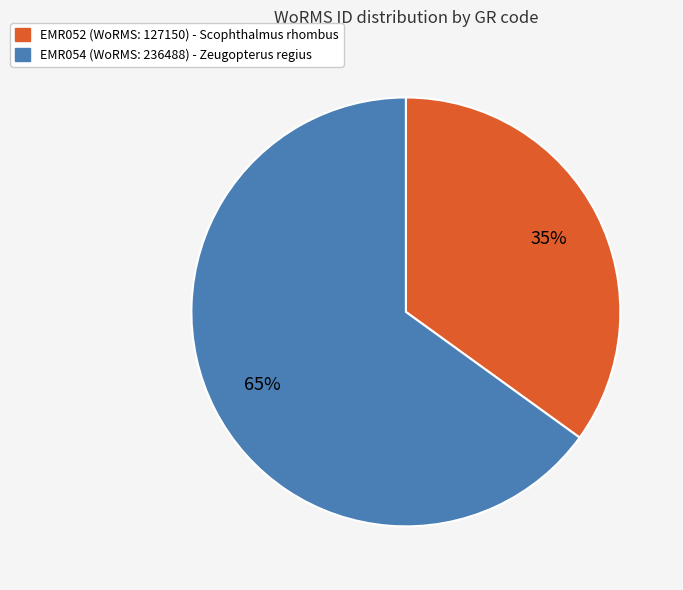

Which category accounts for the majority?

EMR054